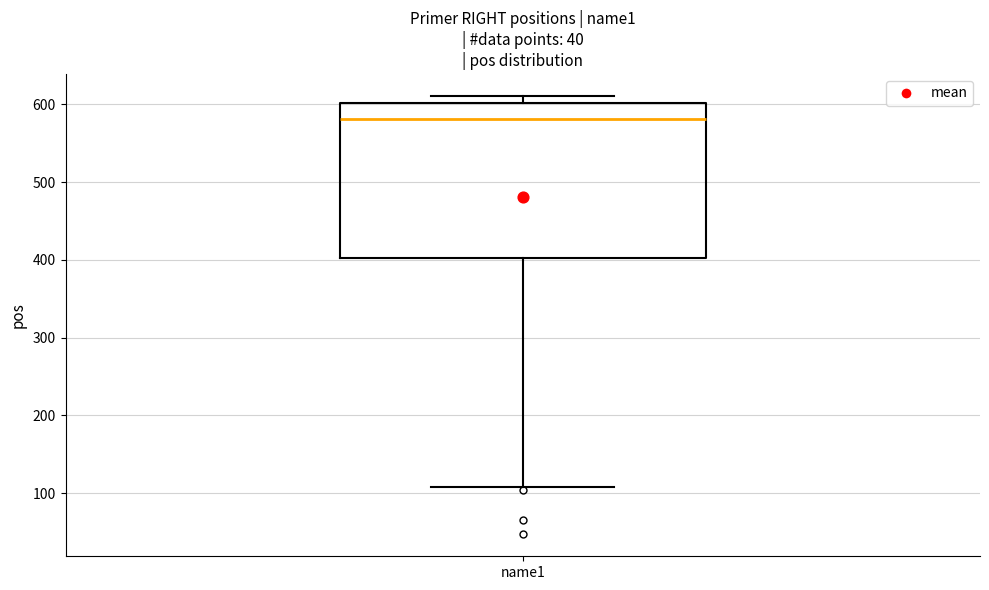

Read this box plot against the y-axis: the position of the median line, the range covered by the box, and the ends of both whiskers. The values are not printed on the chart, so give them approximately, as read against the axis.

median 580, box 400 to 600, whiskers 110 to 610